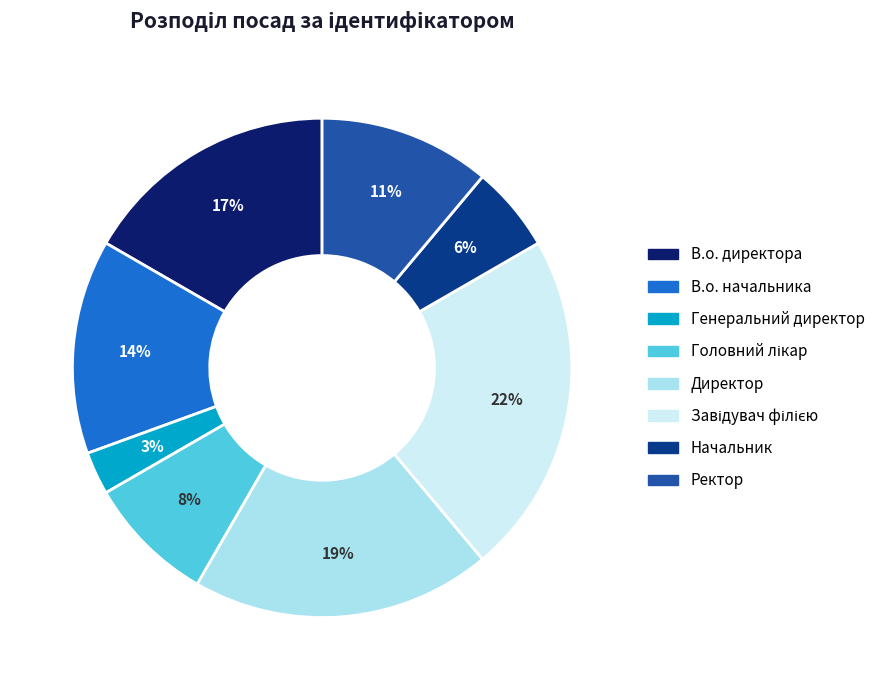

Do Ректор and Генеральний директор together represent more than half of the pie?

No